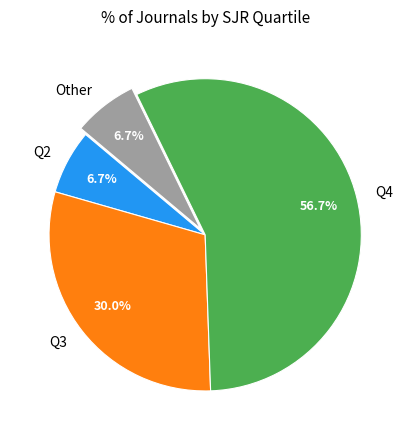

Does Q4 account for over 50% of the chart?

Yes